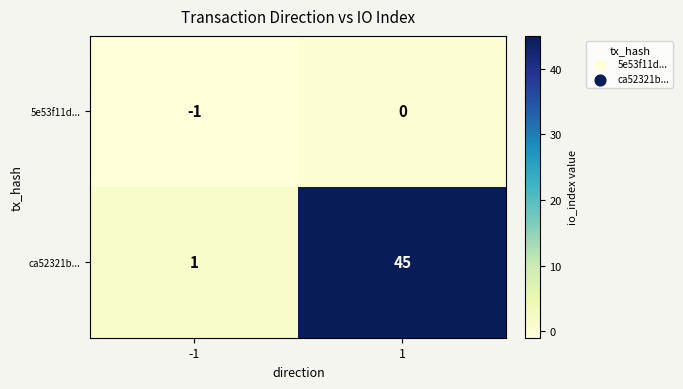

What is the difference between the highest and lowest values at -1?

2